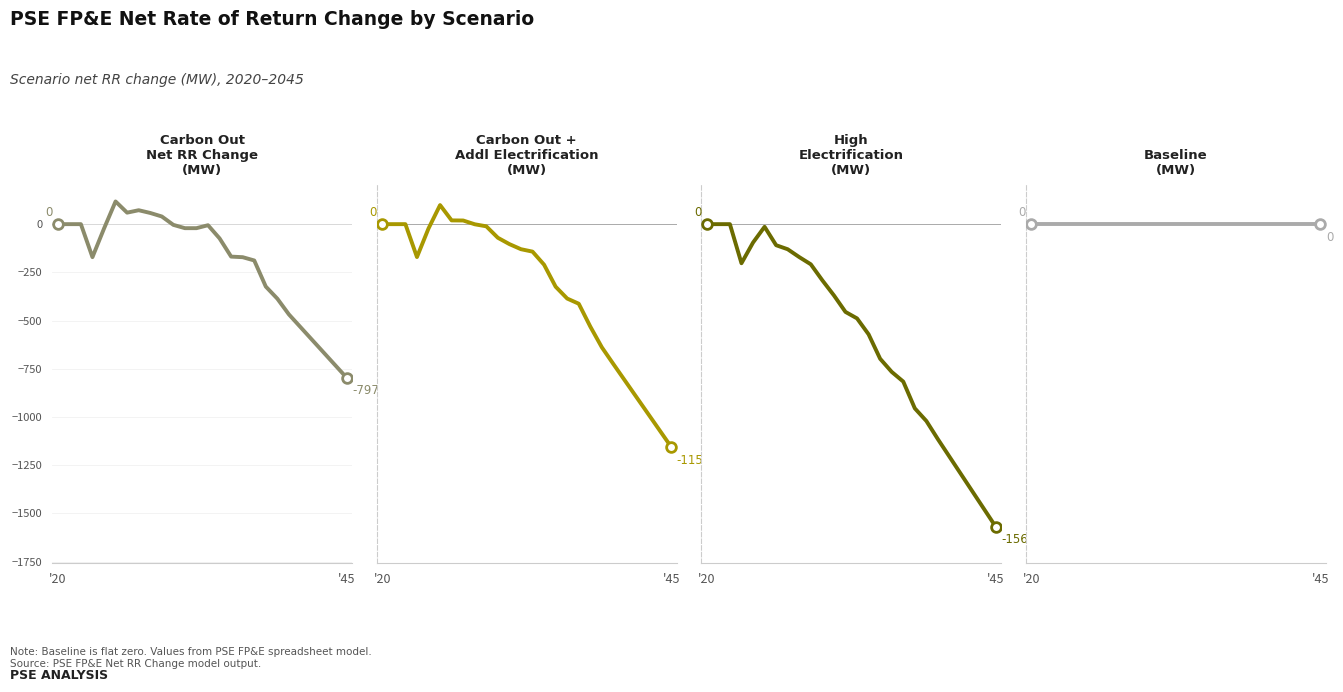

What is the sum of all Carbon Out + Addl Electrification values?

-8660.0